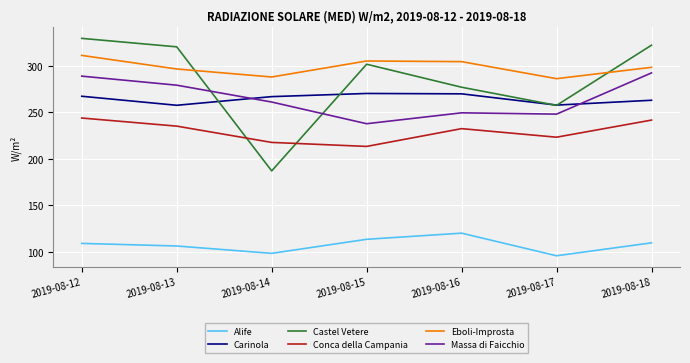

Is the value of Alife at 2019-08-14 greater than the value of Eboli-Improsta at 2019-08-16?

No